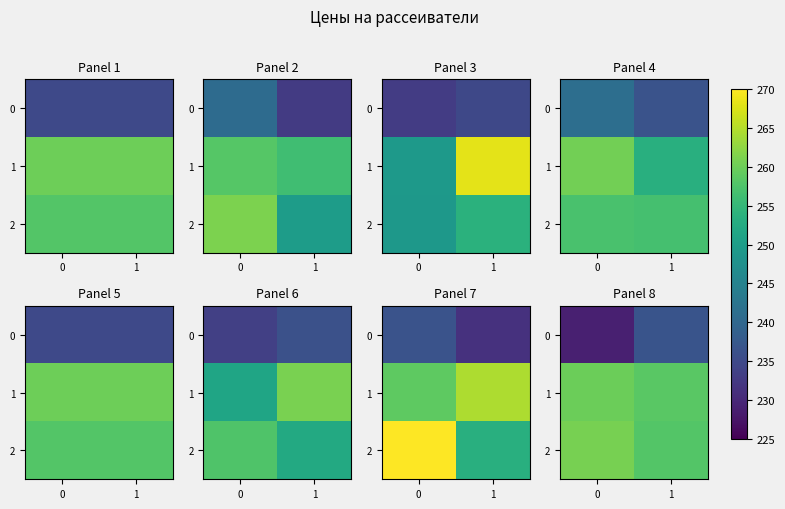

Which category has the lowest value in the row_1 series?

1